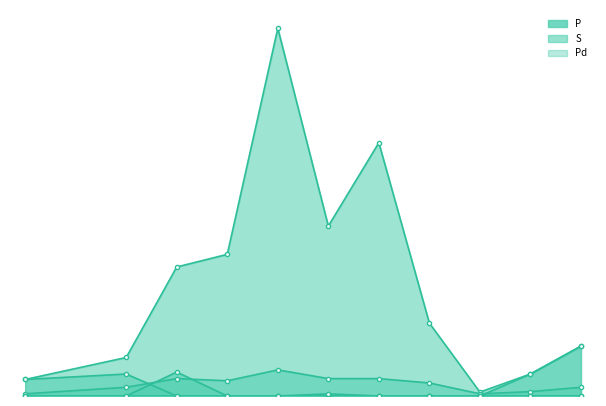

What is the sum of all P values?

581.5